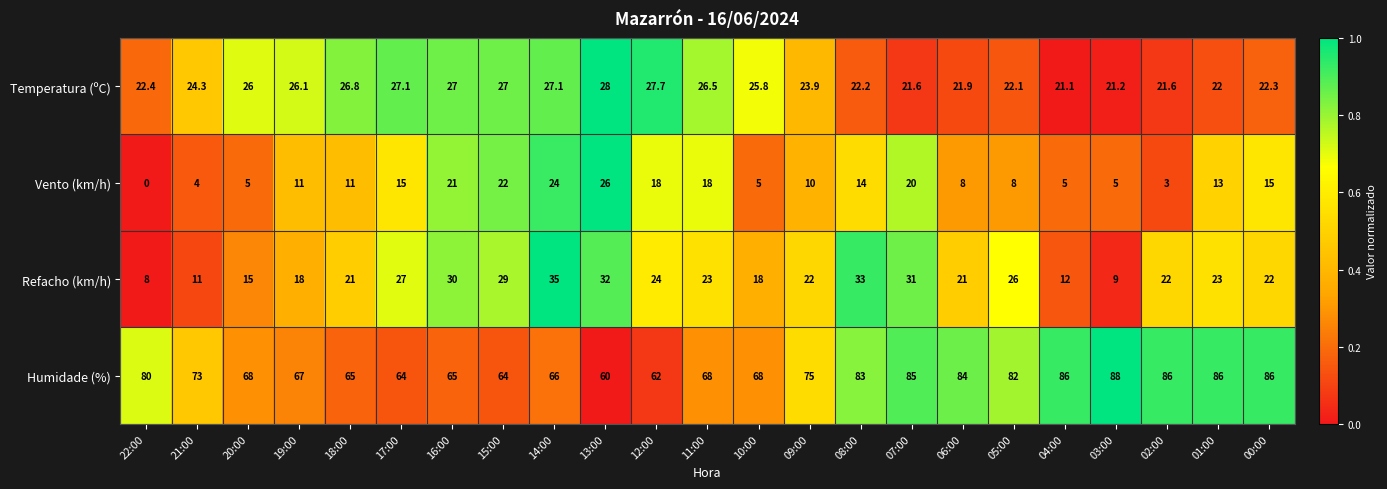

List the series in order of their peak value, lowest first.

Vento (km/h), Temperatura (ºC), Refacho (km/h), Humidade (%)